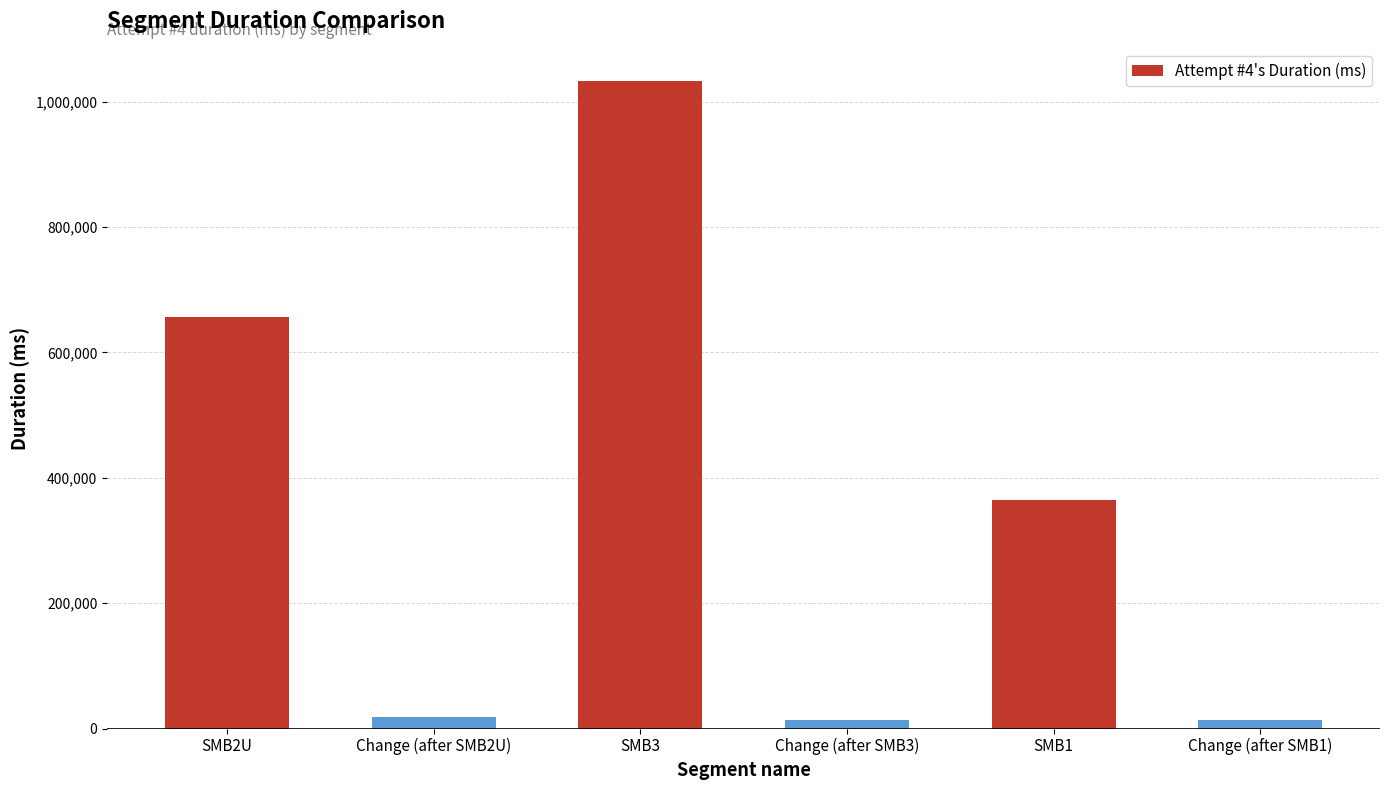

The chart shows a value of 13383 at Change (after SMB1). True or false?

True